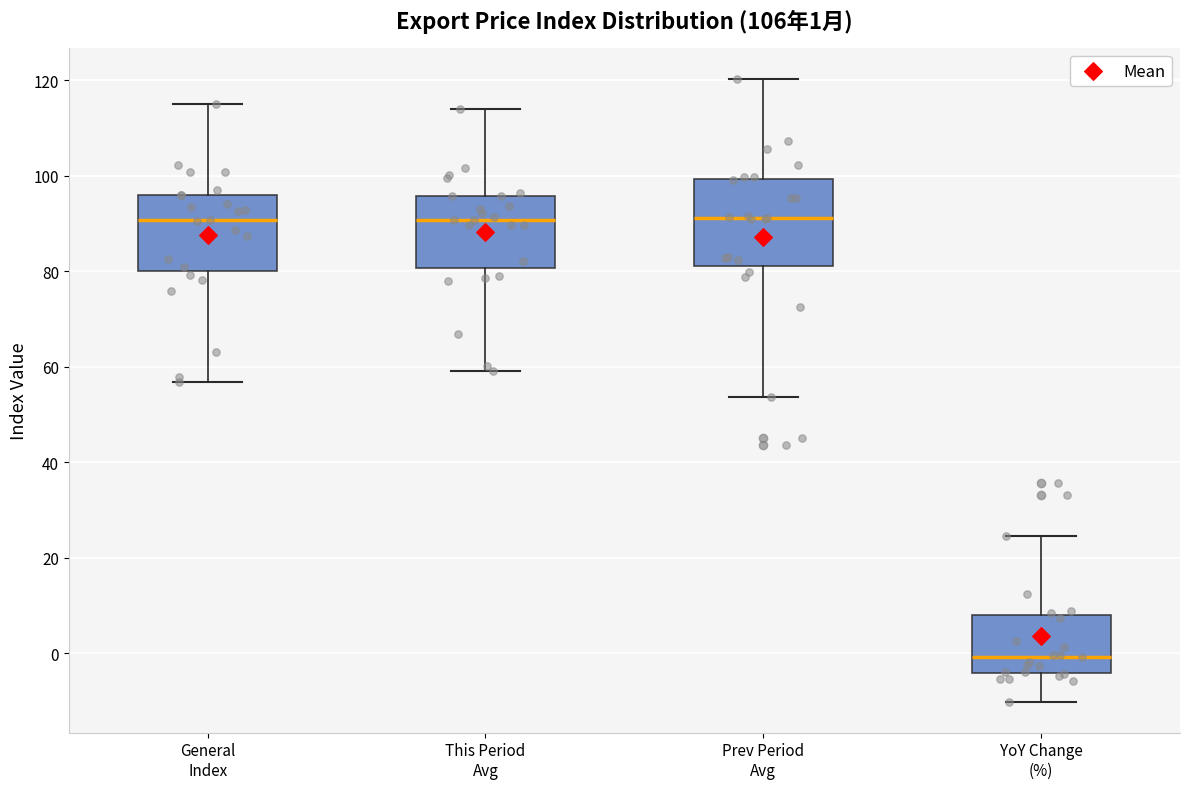

Which box has the lowest median line?

YoY Change (%)